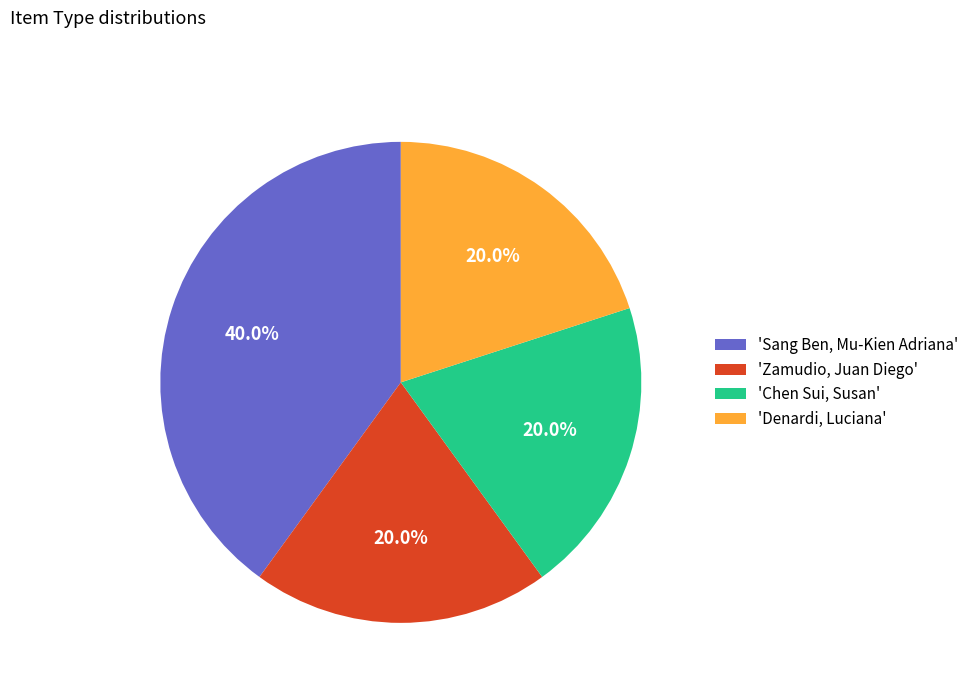

What percentage is NOT represented by 'Denardi, Luciana'?

80.0%